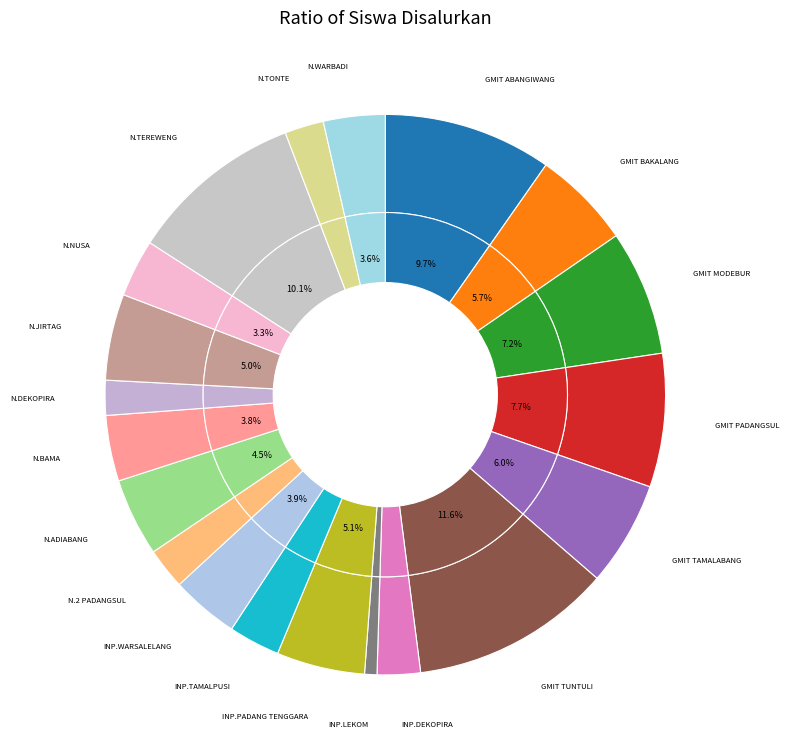

Which has a higher value, UPTD SD NEGERI DEKOPIRA or UPTD SD INPRES TAMALPUSI?

UPTD SD INPRES TAMALPUSI